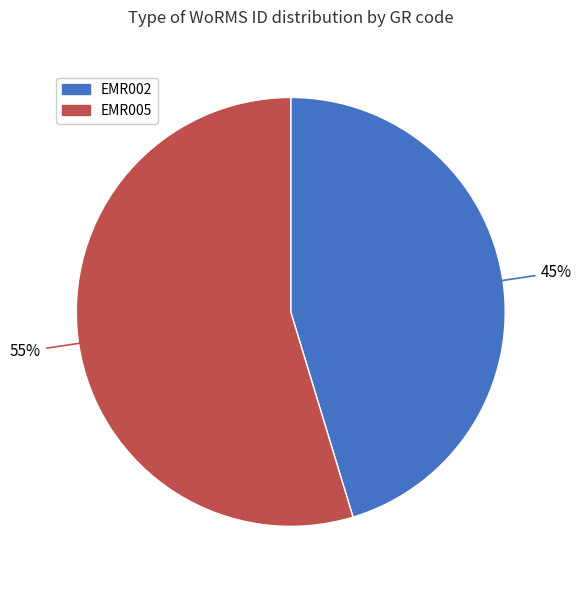

True or false: EMR002 accounts for 45% of the total.

True